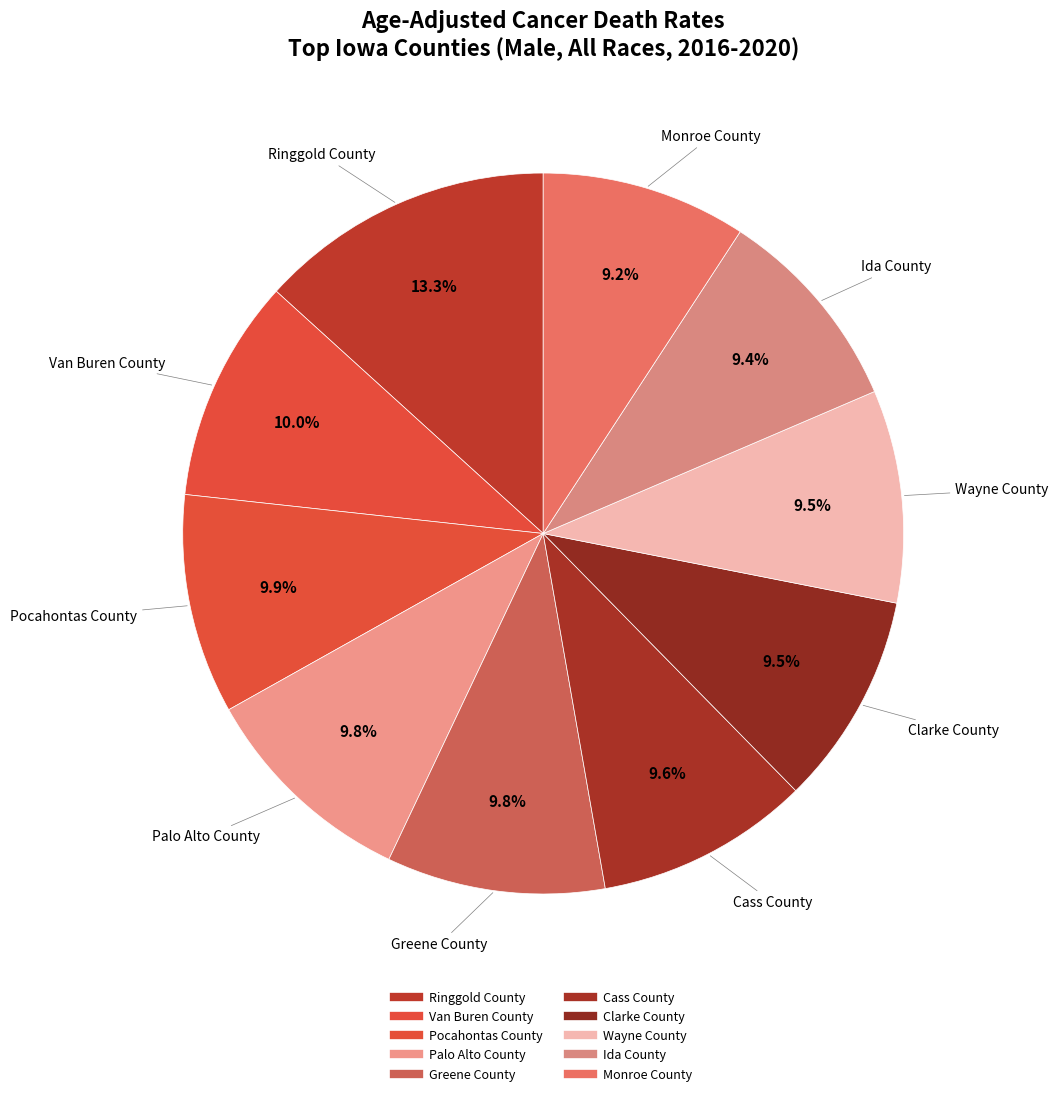

Which slice is the largest?

Ringgold County